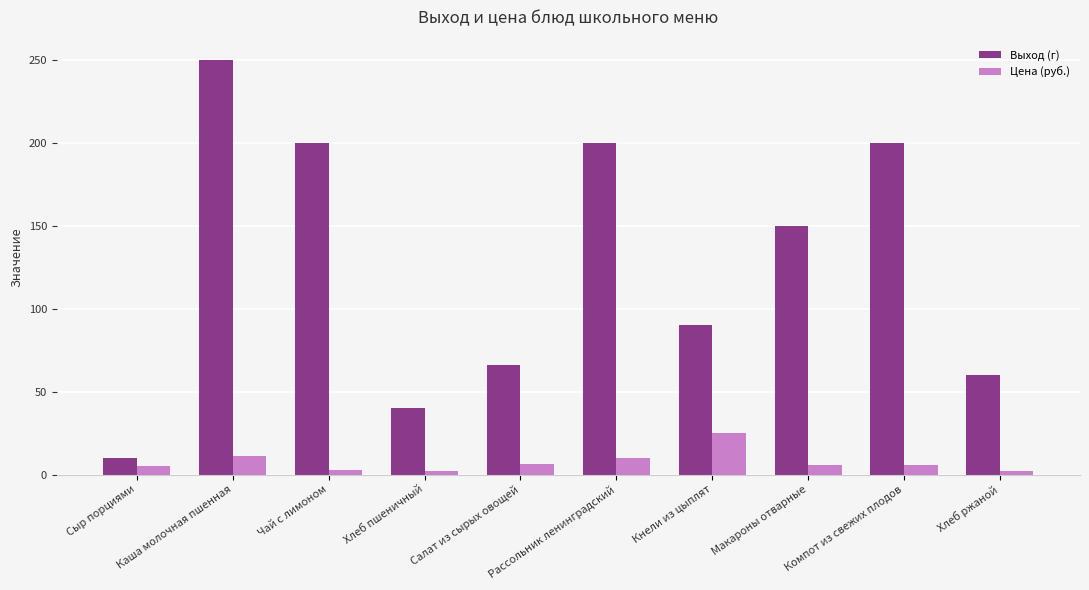

What position from the left is Хлеб пшеничный?

4